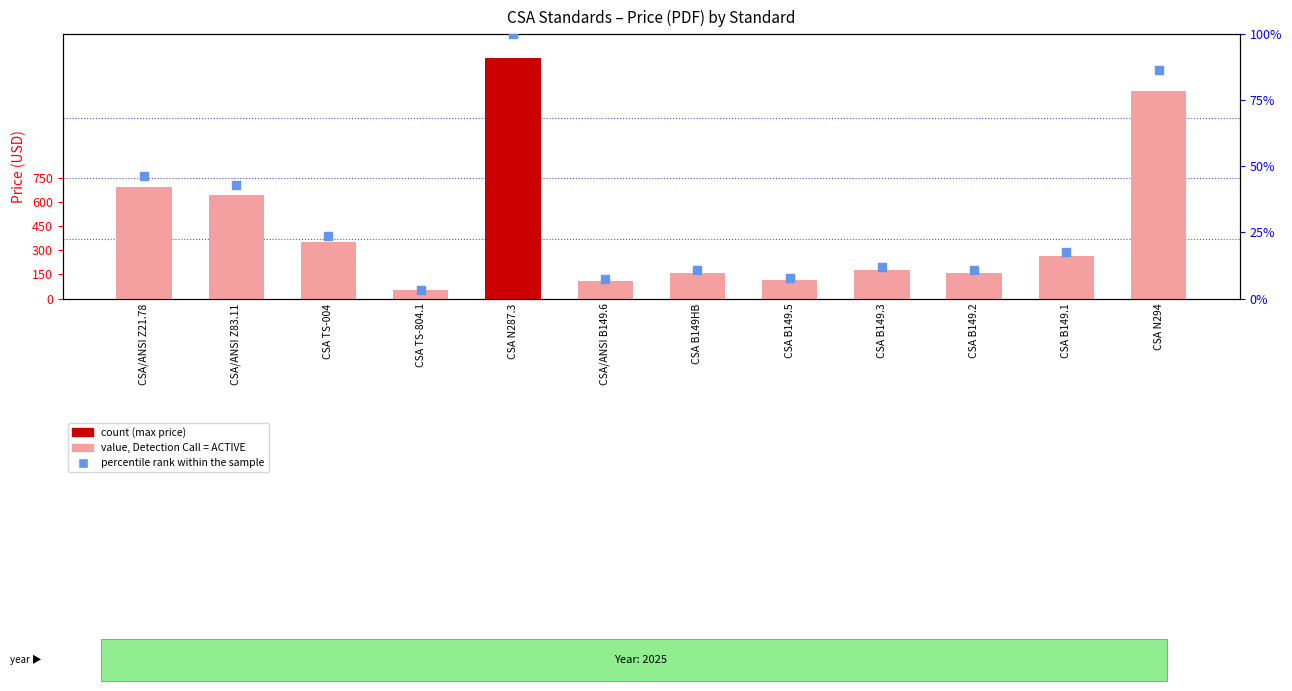

Which series has the largest Y range (max minus min)?

Price (PDF)